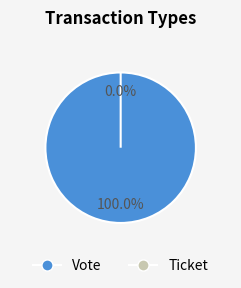

Does any single category account for the majority?

Yes